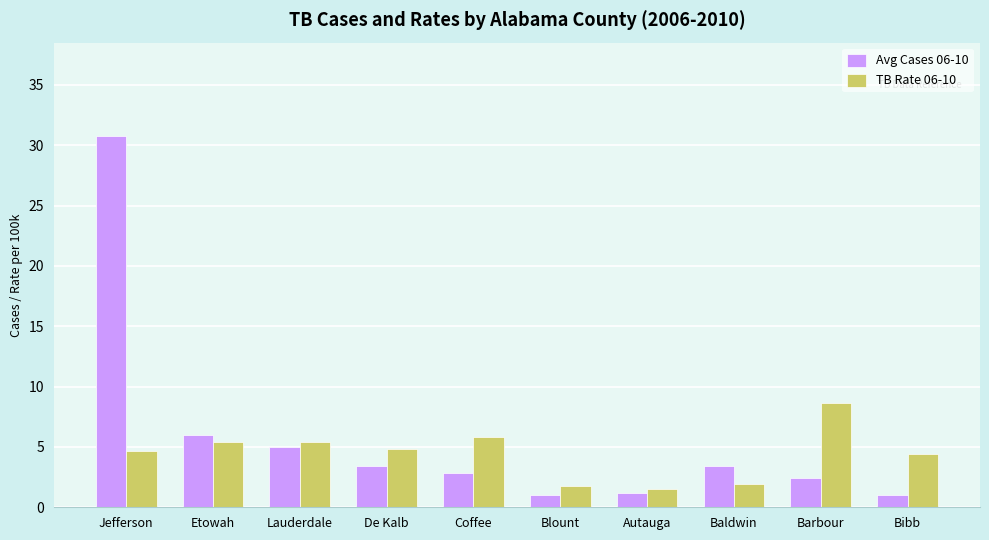

Which series has the widest spread of values?

Avg Cases 06-10